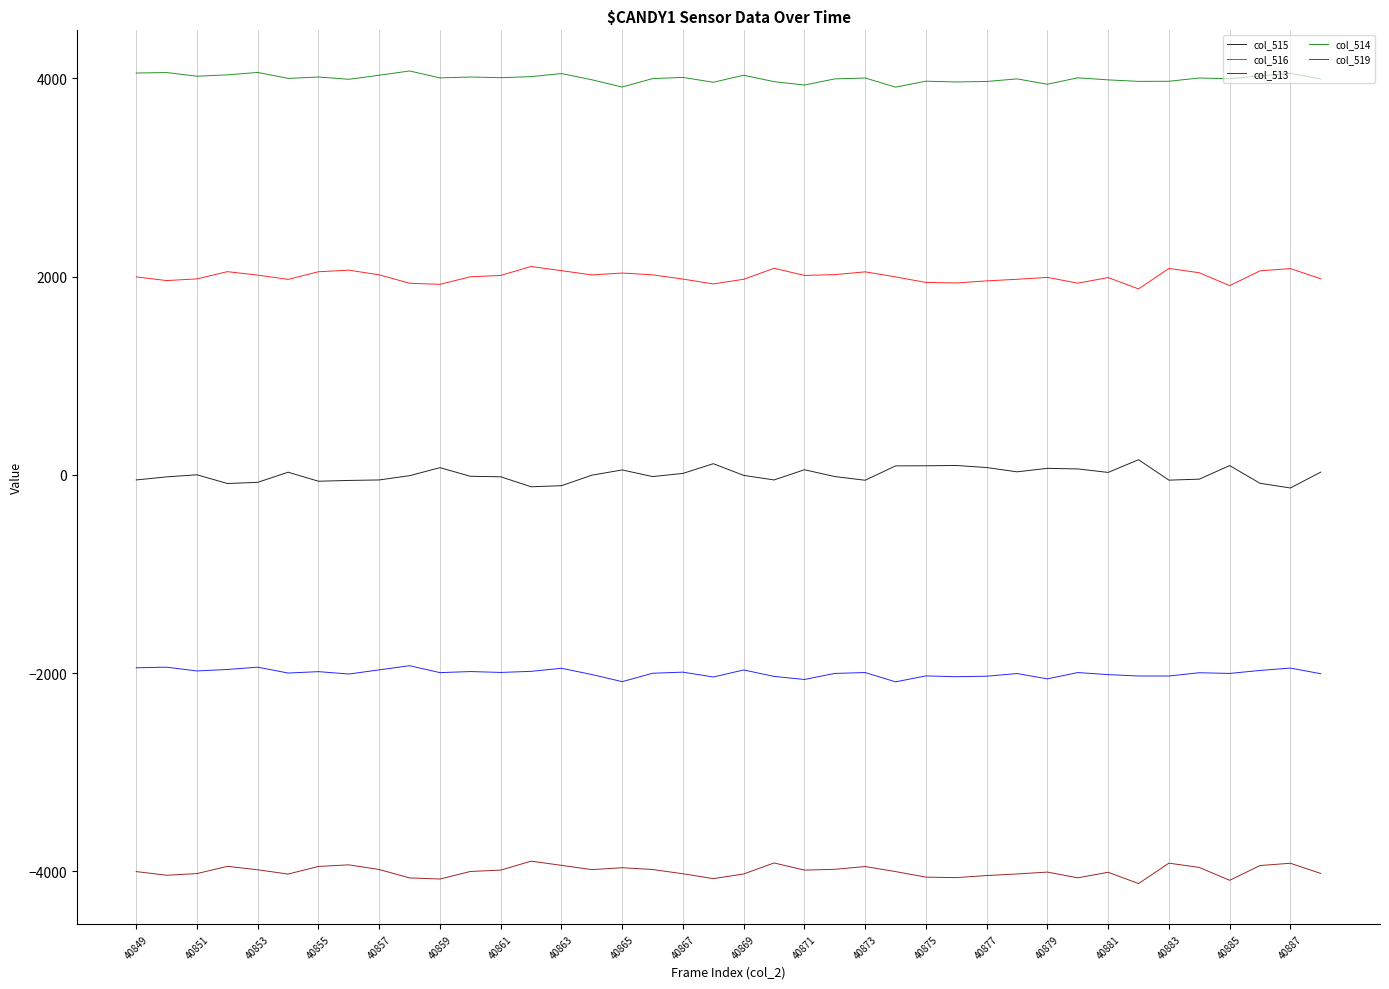

Count the number of categories in the chart.

40